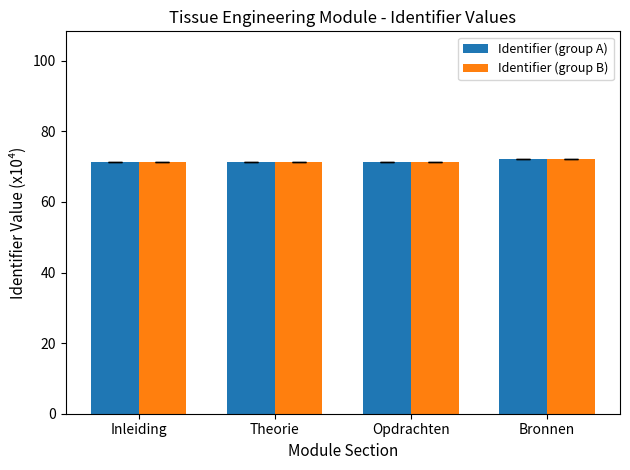

What is the total value across all series at Theorie?

142.6